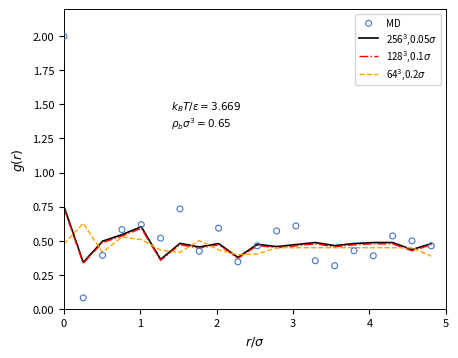

Which series contains the lowest Y value?

MD